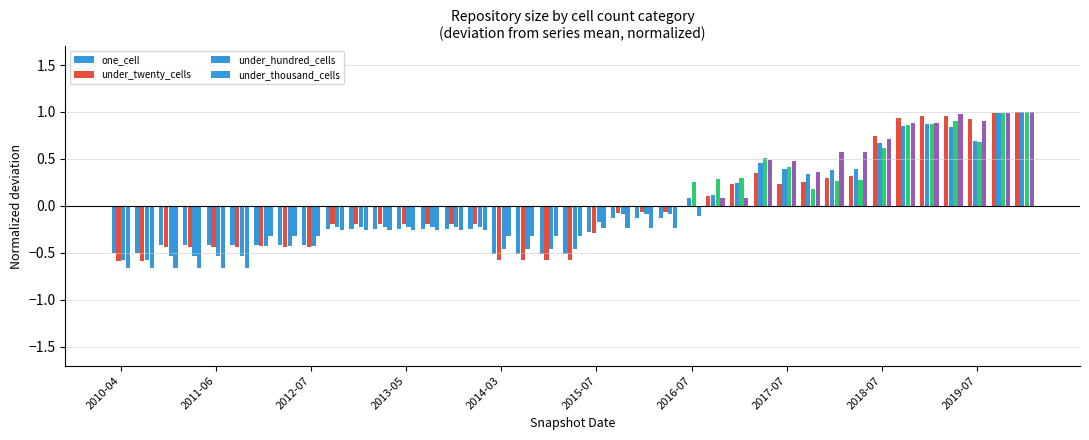

What is the difference between the maximum and second lowest values in the one_cell series?

1.5